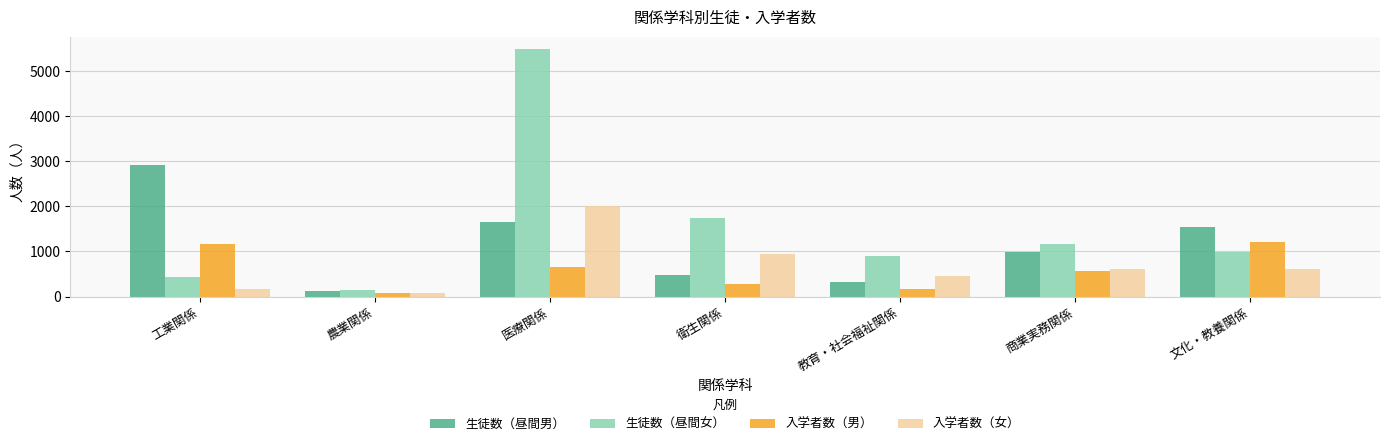

What is the sum of the 生徒数（昼間女） values at 衛生関係 and 医療関係?

7234